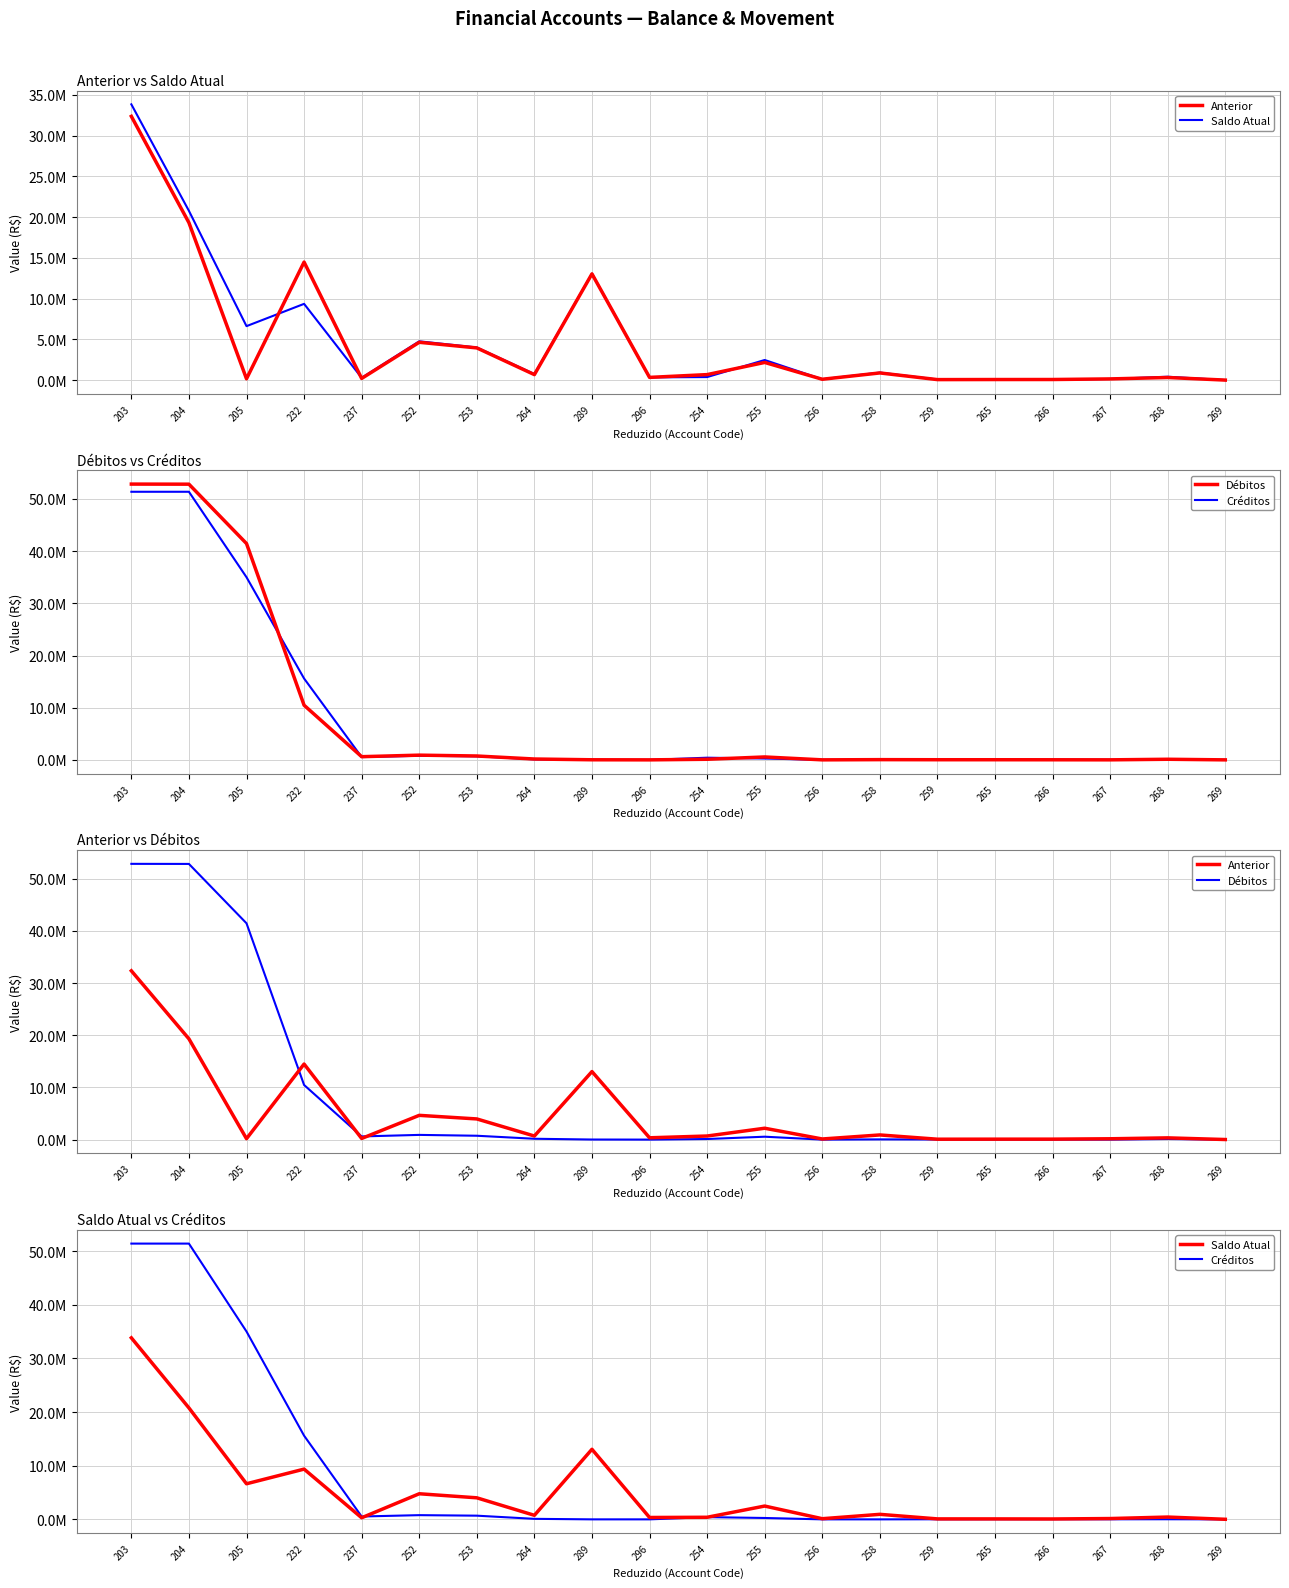

At which category is the sum across all series the highest?

203